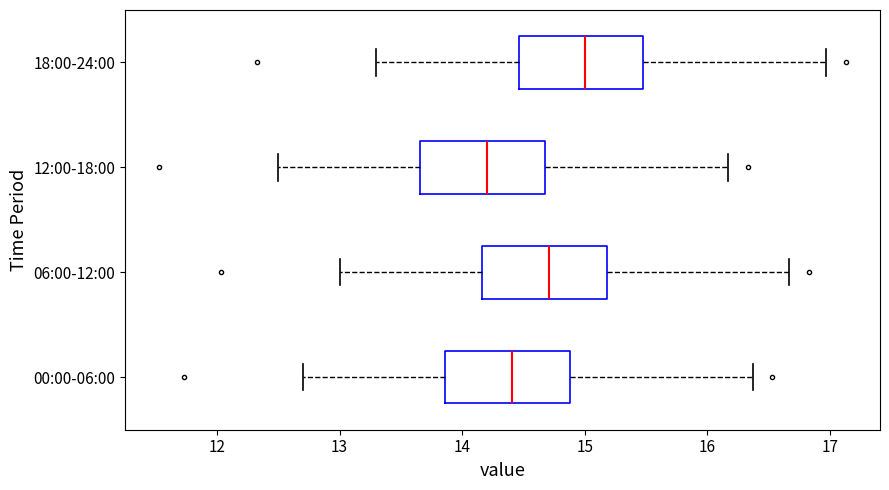

Which box has the furthest to the right median line?

18:00-24:00